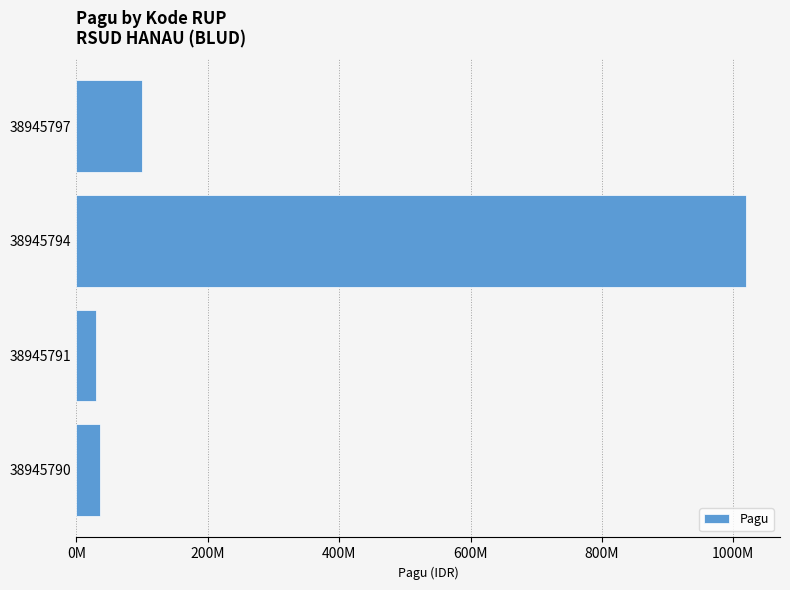

Are the bars horizontal?

Yes